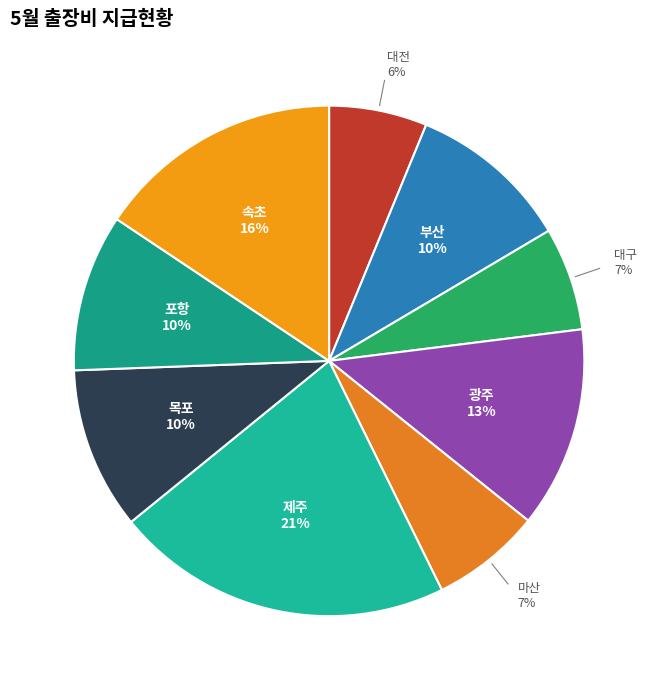

To the nearest percent, what portion does 대전 represent?

6%